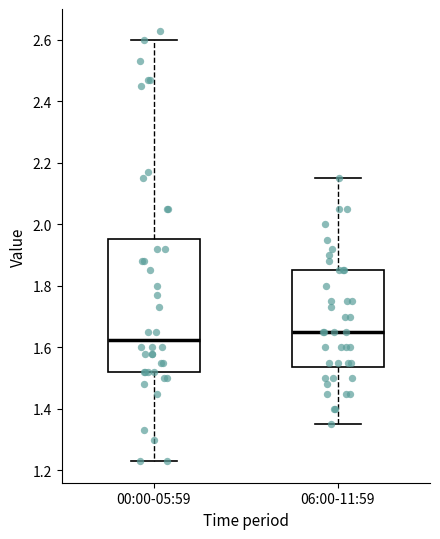

Where does the upper whisker of the box for 06:00-11:59 end on the y-axis? The values are not printed on the chart, so give them approximately, as read against the axis.

2.16